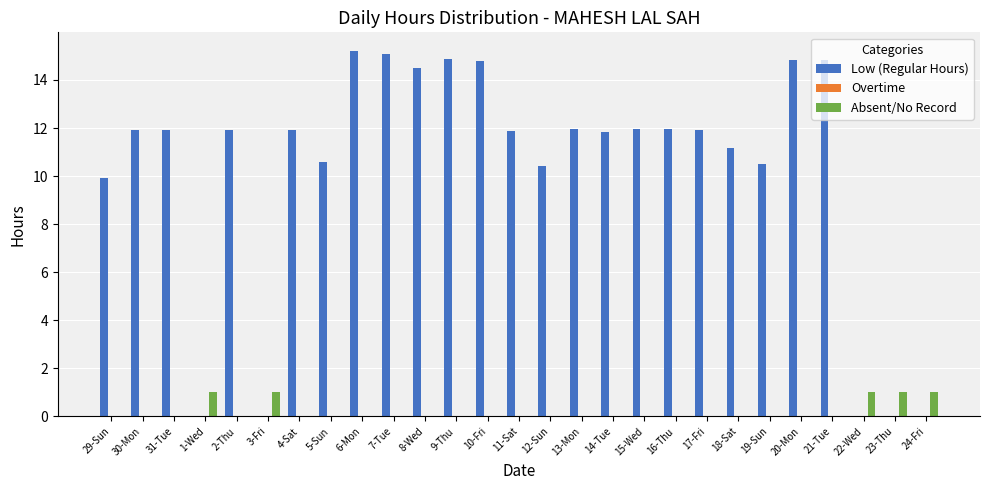

True or false: Low (Regular Hours) has a value of 16.0 at 15-Wed.

False